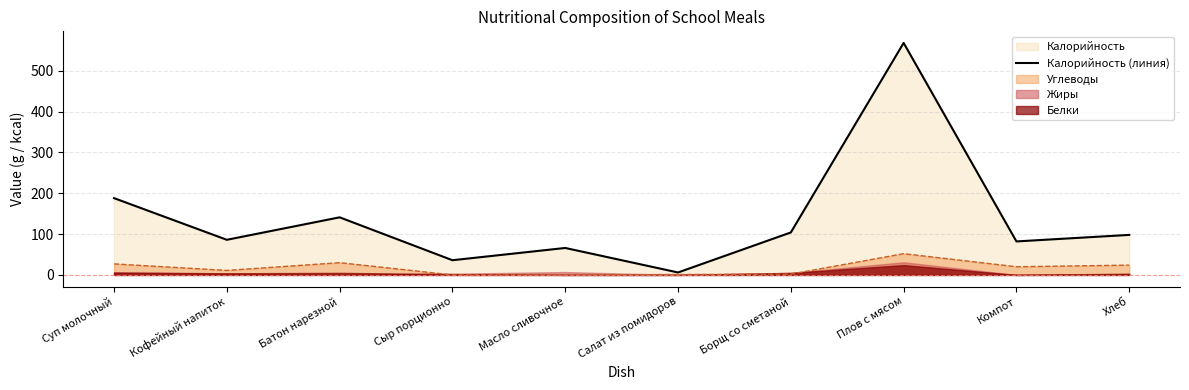

What is the change in value from Кофейный напиток to Сыр порционно?

-50